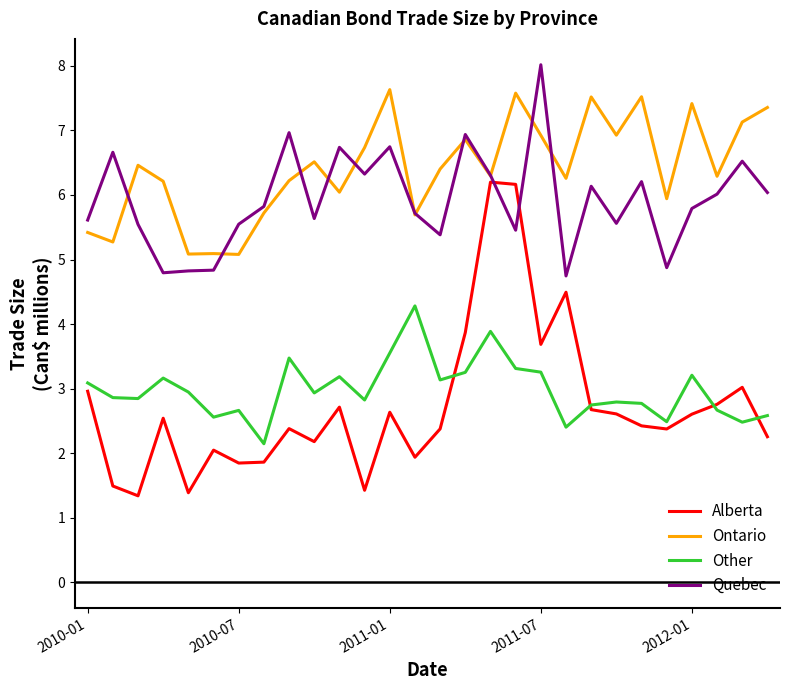

Which series has the widest spread of values?

Alberta